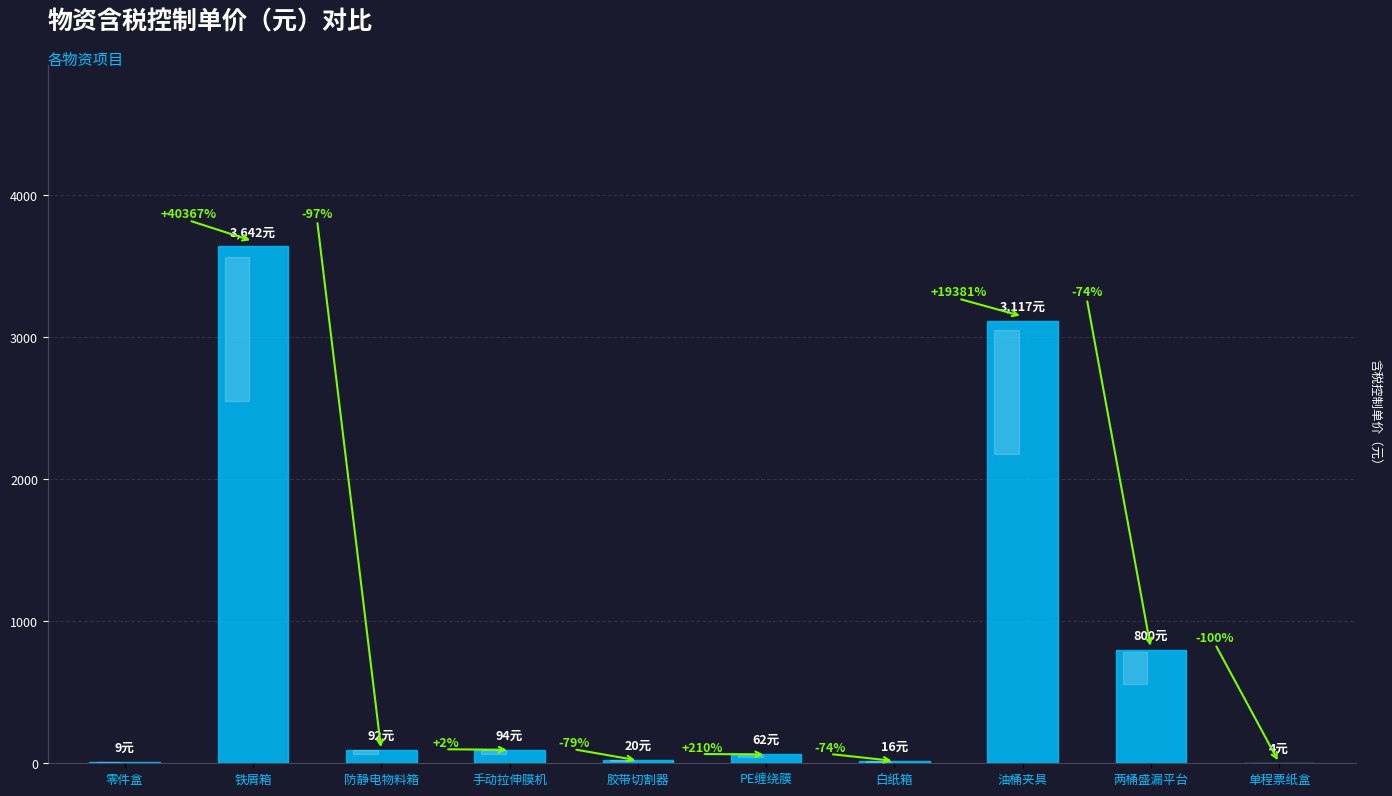

What is the difference between the maximum and minimum values?

3638